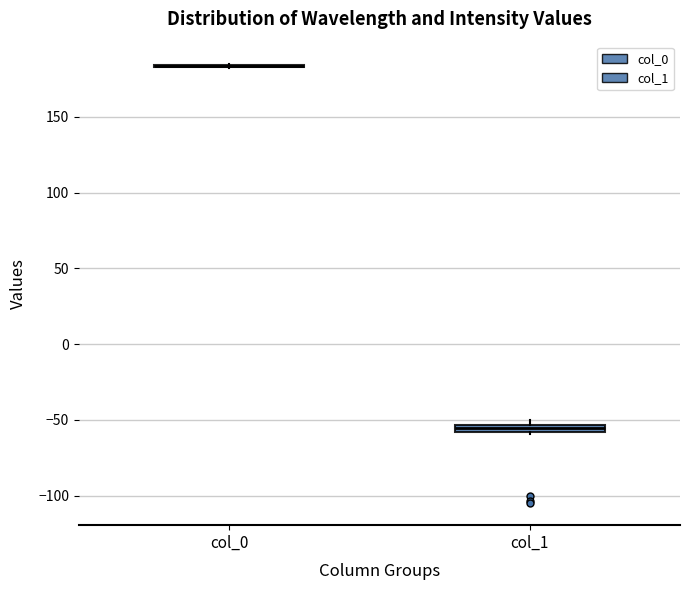

Where is the lower edge of the box for col_1 on the y-axis? The values are not printed on the chart, so give them approximately, as read against the axis.

-60